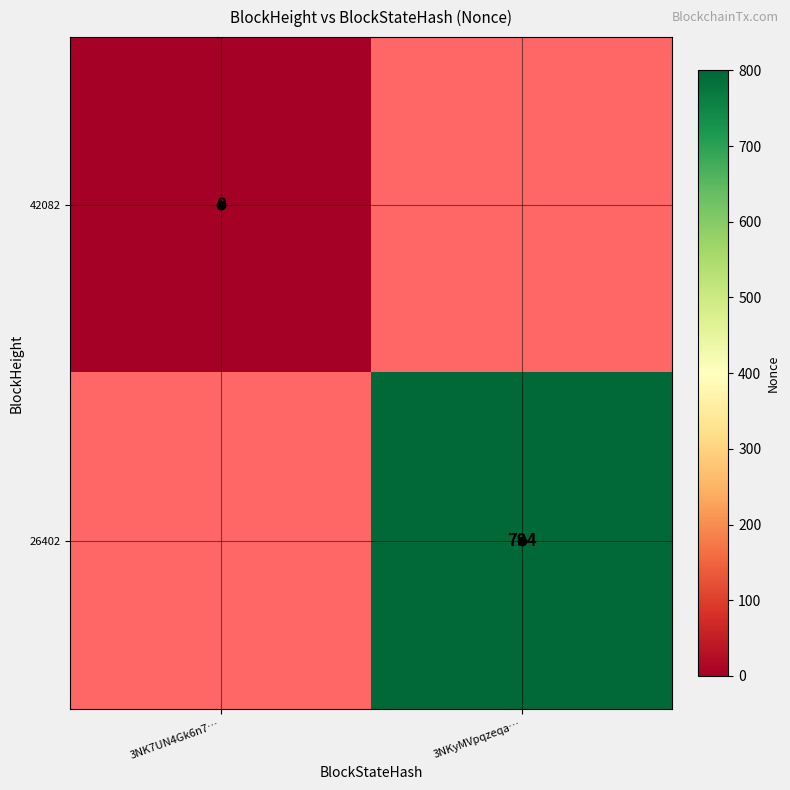

Rank the series by their maximum value, from lowest to highest.

42082, 26402